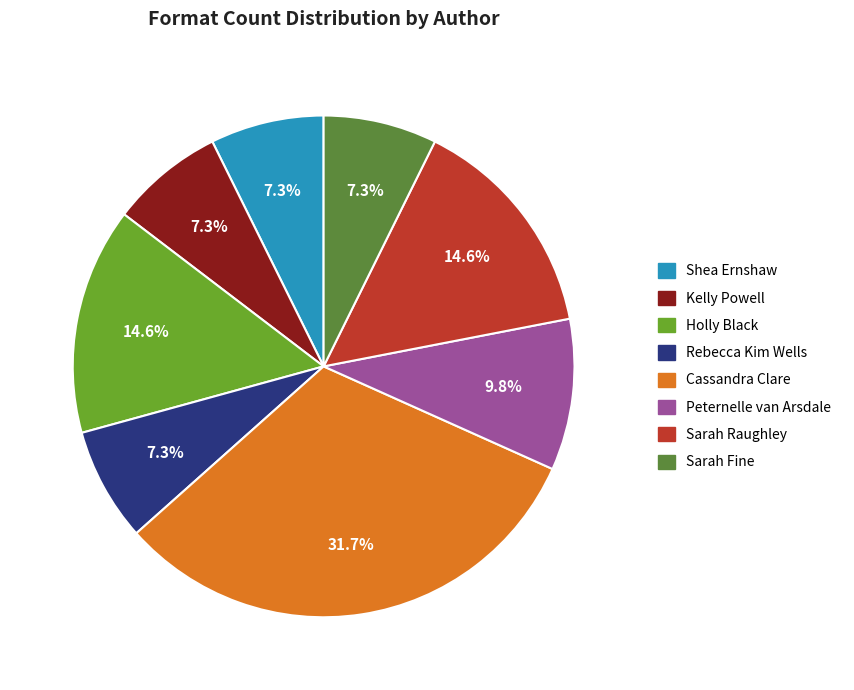

How many segments does this pie chart have?

8